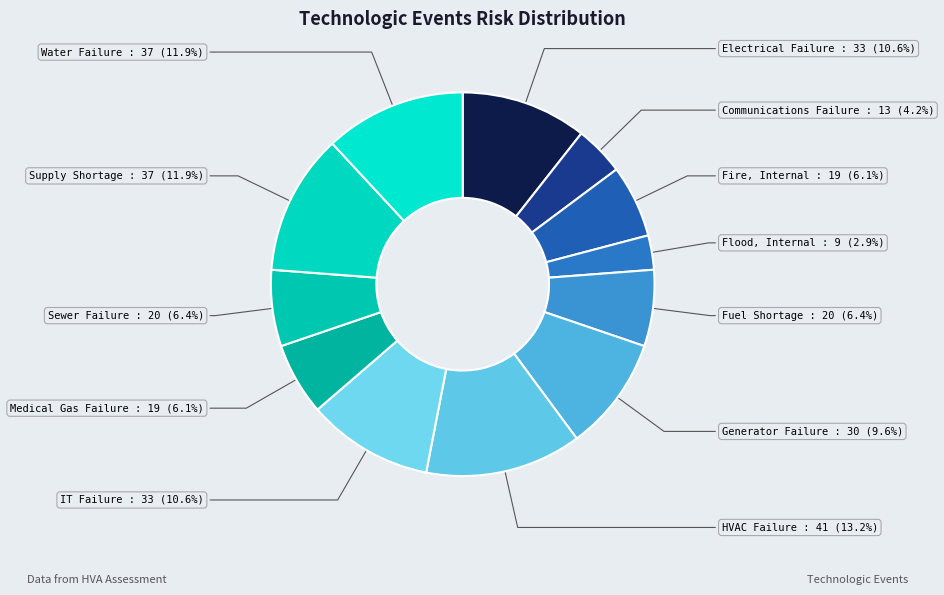

The Generator Failure slice represents 20% of the pie. True or false?

False